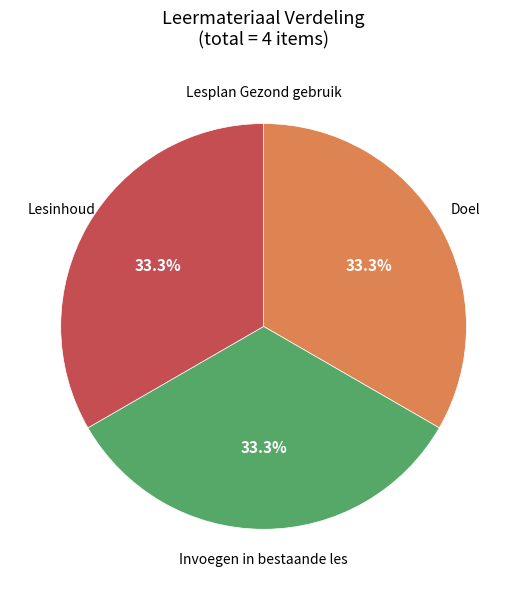

Does any single category account for the majority?

No